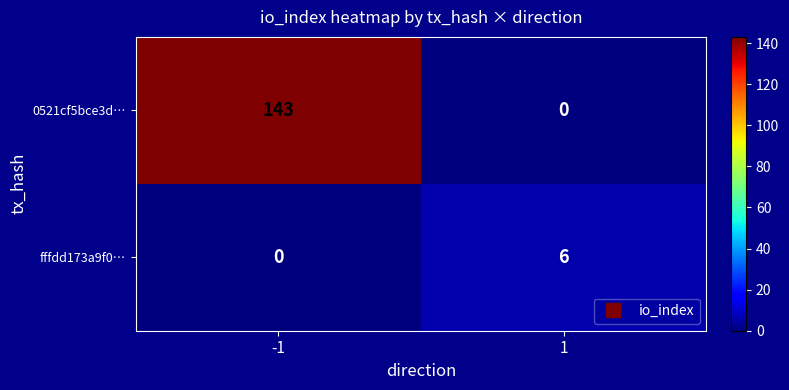

Which series has the largest total across all categories?

0521cf5bce3d…